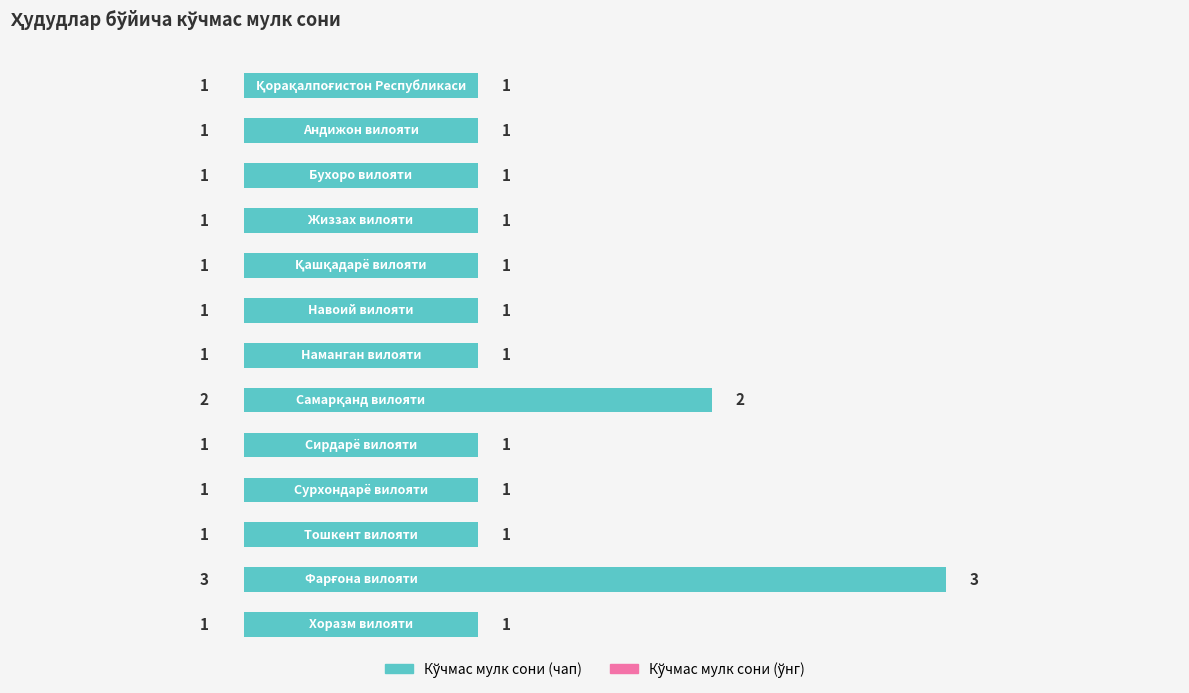

Count the values in the range 1 to 2.

12